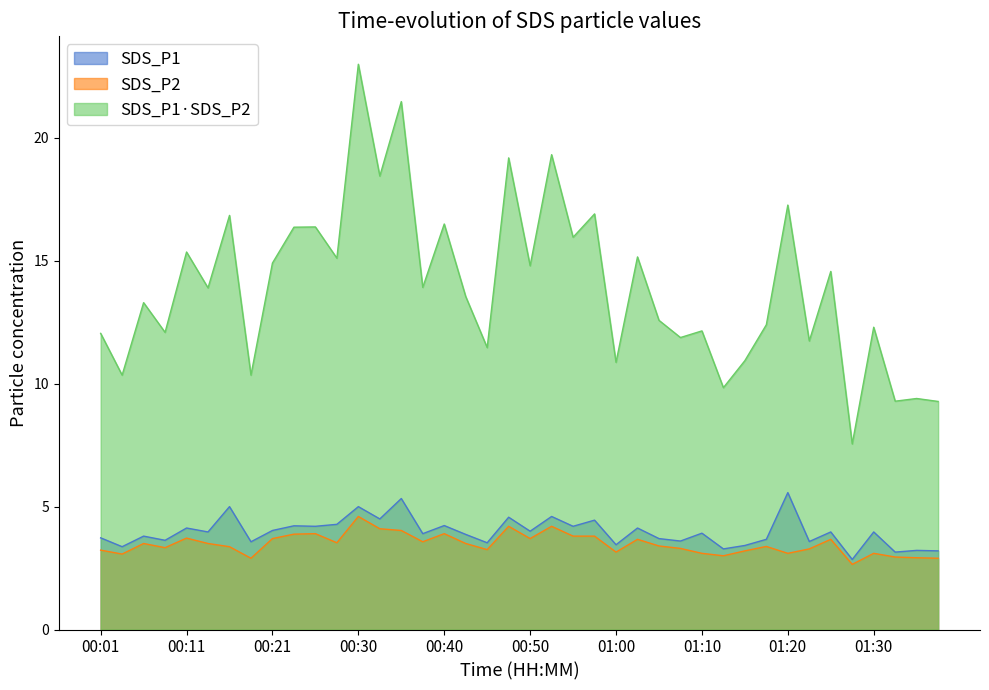

What is the sum of the SDS_P2 values at 00:33 and 01:05?

7.5